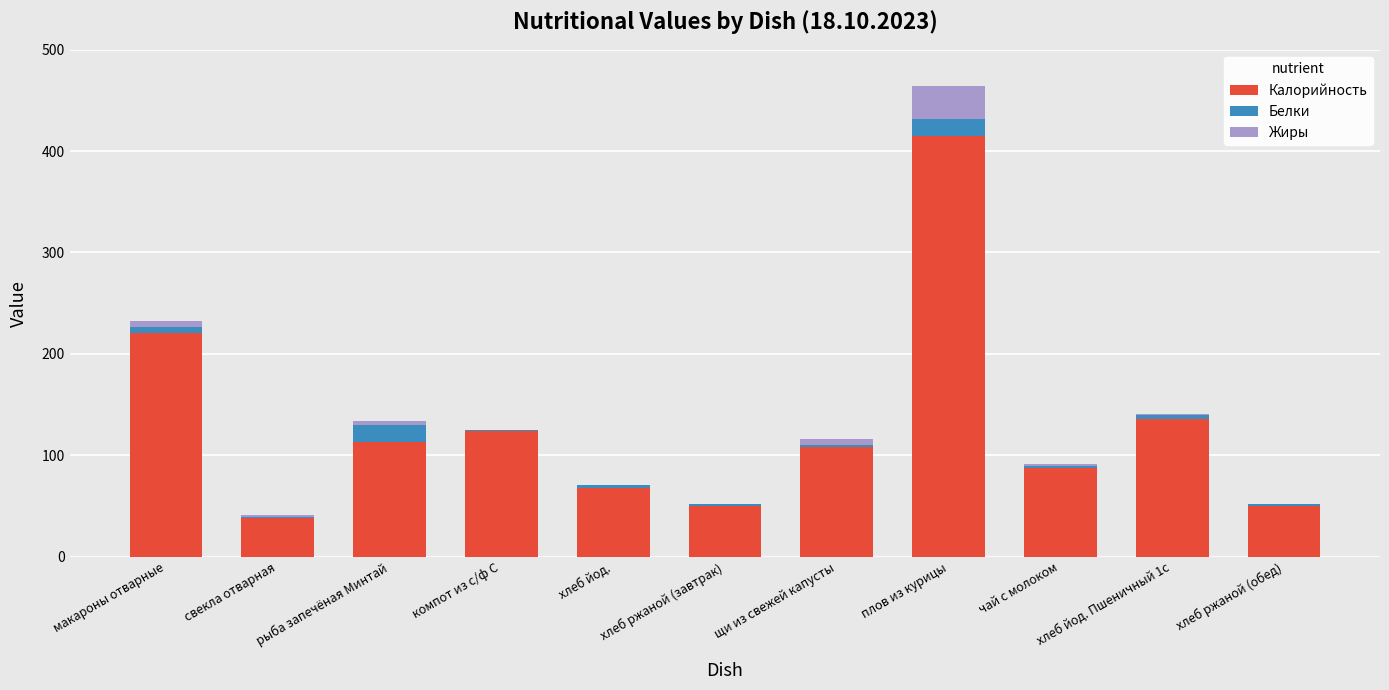

At which category is the sum across all series the highest?

плов из курицы